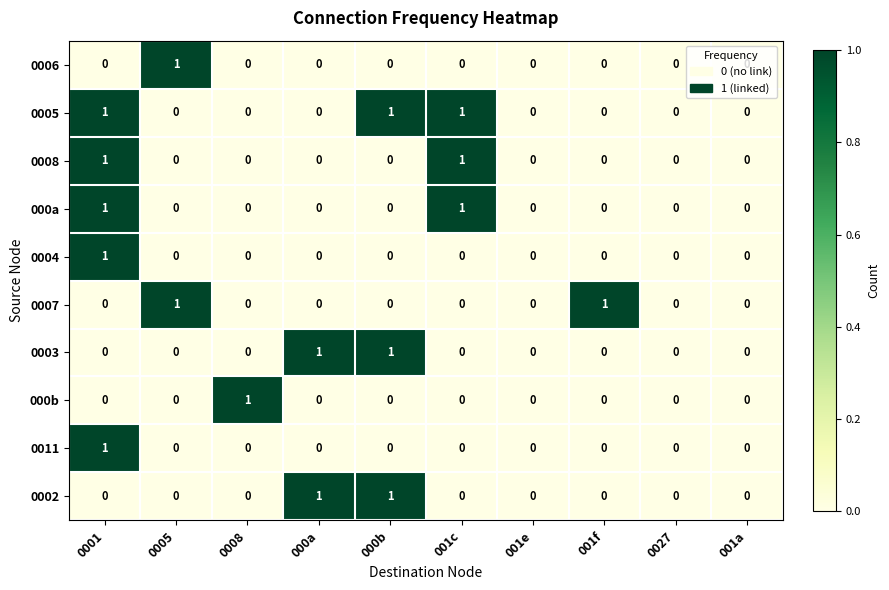

The 000a series shows 1 at 001c. True or false?

True